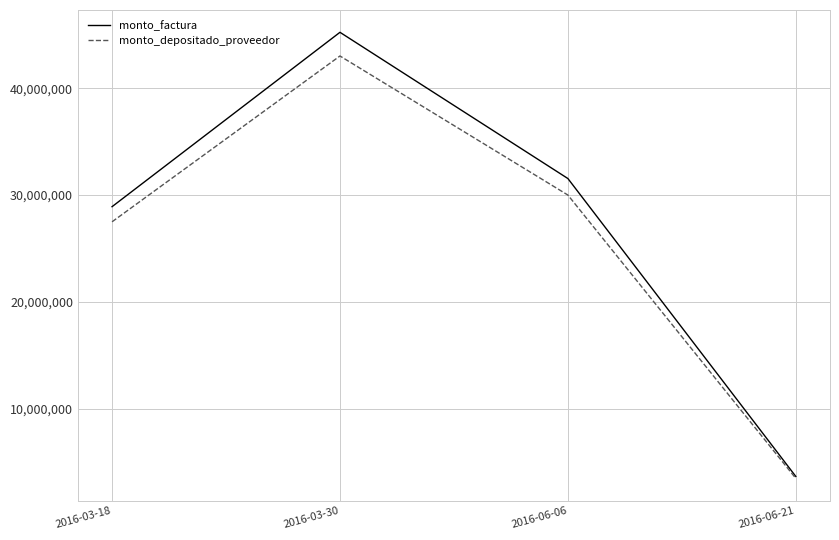

Reading left to right, what are all the values shown in this chart?

monto_factura: 28902000	45228000	31537500	3645000
monto_depositado_proveedor: 27485276	43011006	29991589	3466329